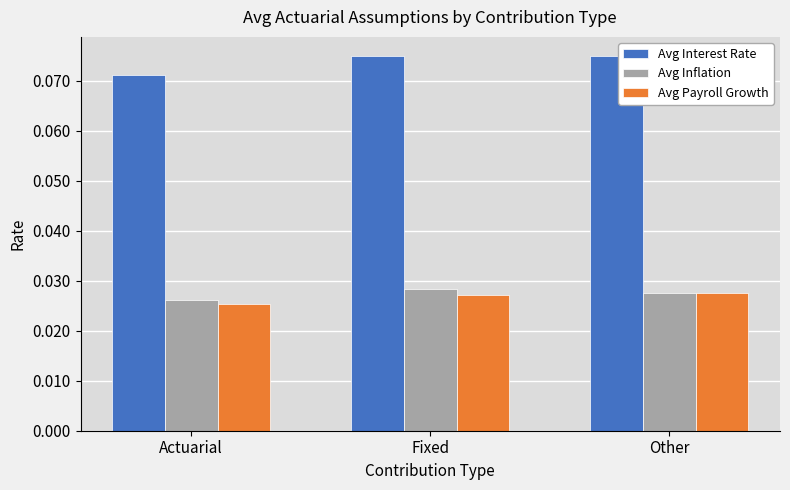

Which label corresponds to the smallest value in the chart?

Actuarial